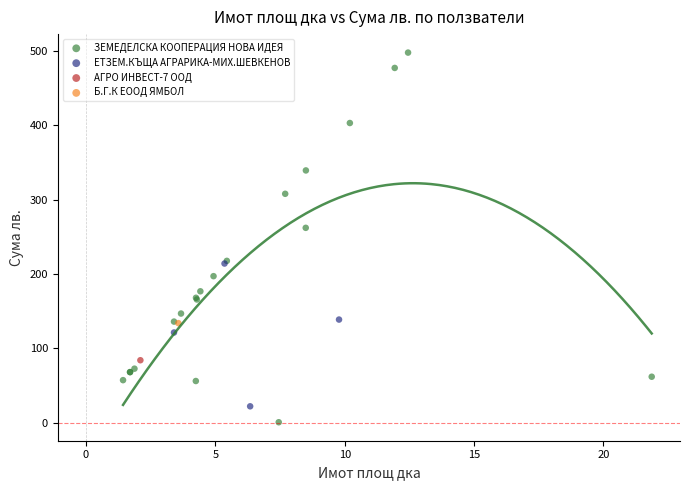

Which series contains the lowest Y value?

ЗЕМЕДЕЛСКА КООПЕРАЦИЯ НОВА ИДЕЯ